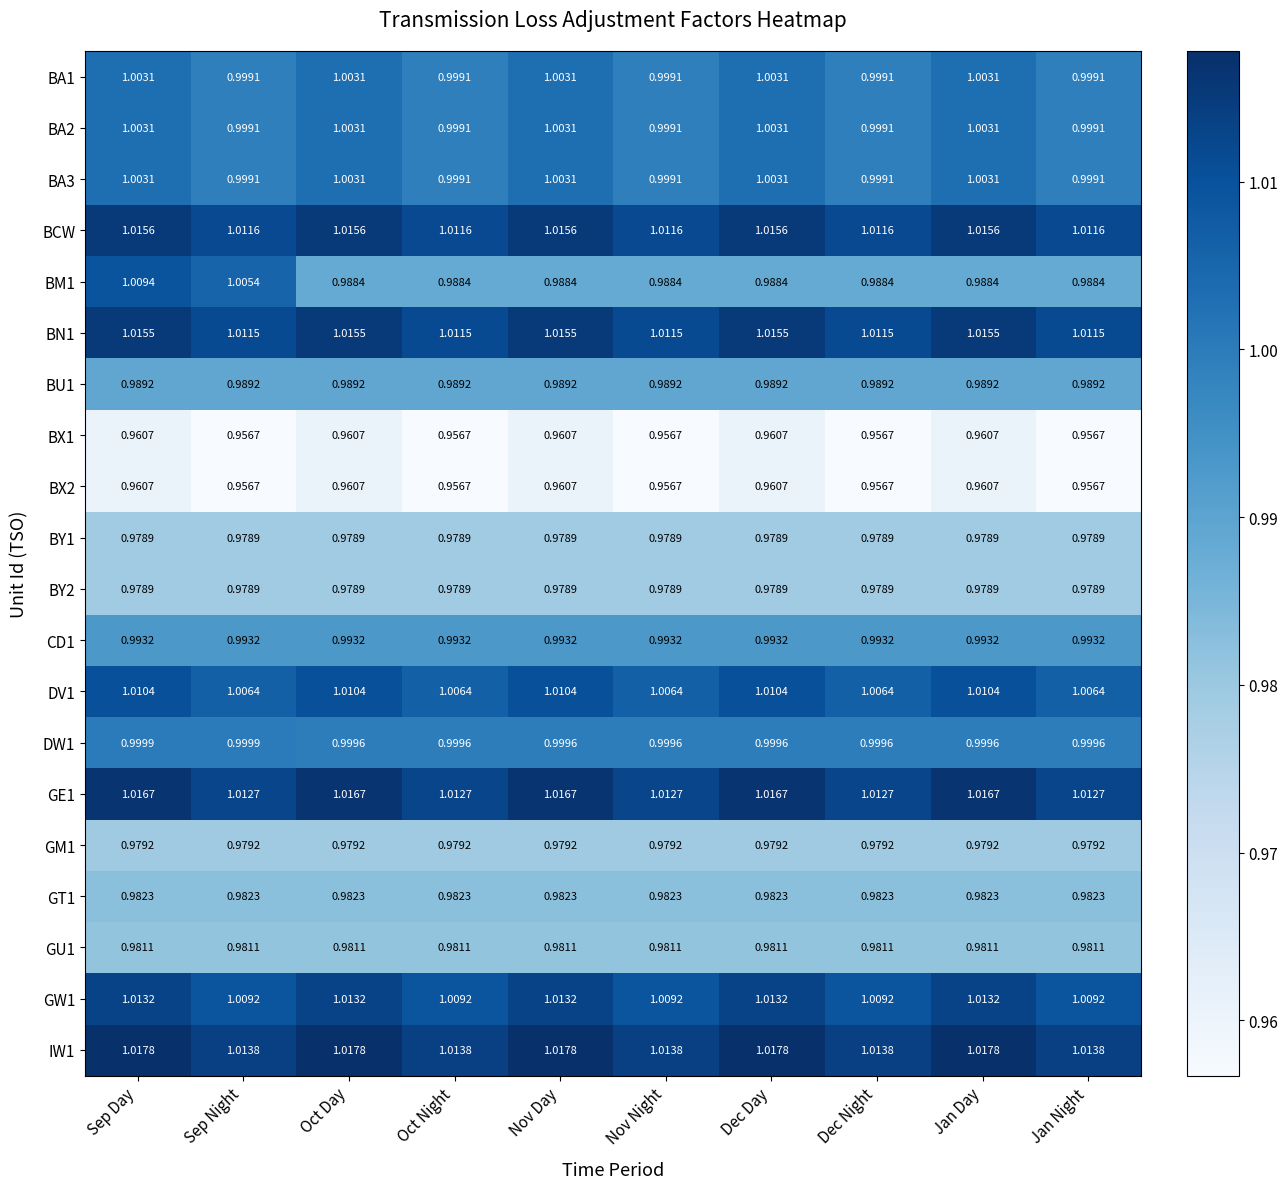

Is the value of BY2 at Sep Day greater than the value of BX2 at Dec Night?

Yes